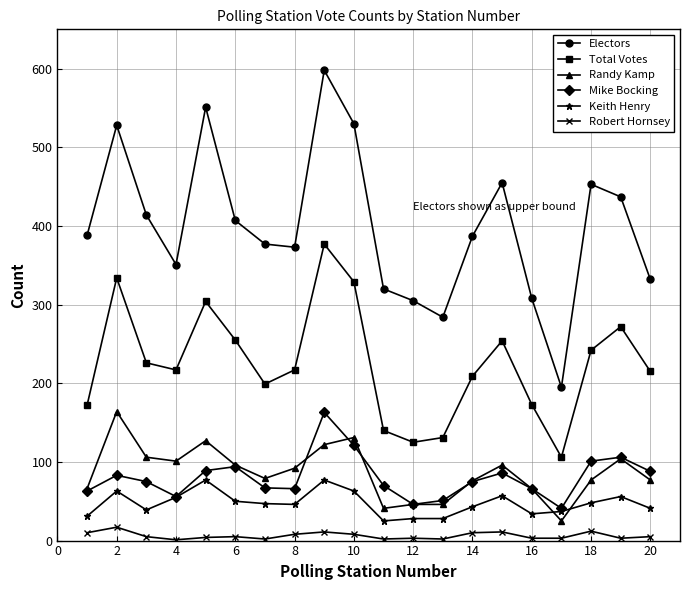

How many interior local valleys does the Electors series have?

4